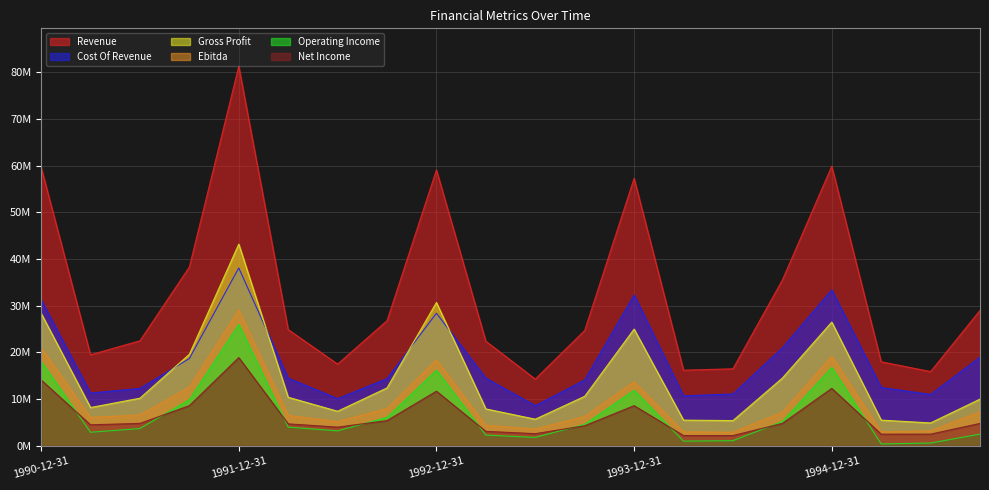

Which series has the largest total across all categories?

Revenue